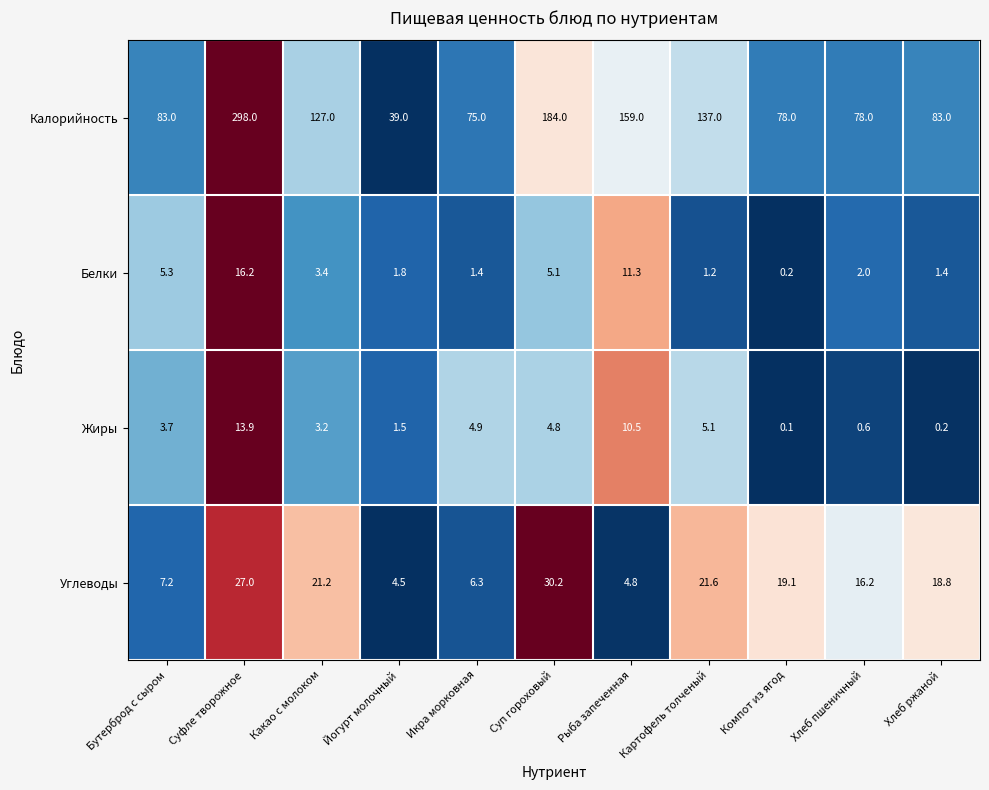

What is the sum of all Белки values?

49.3